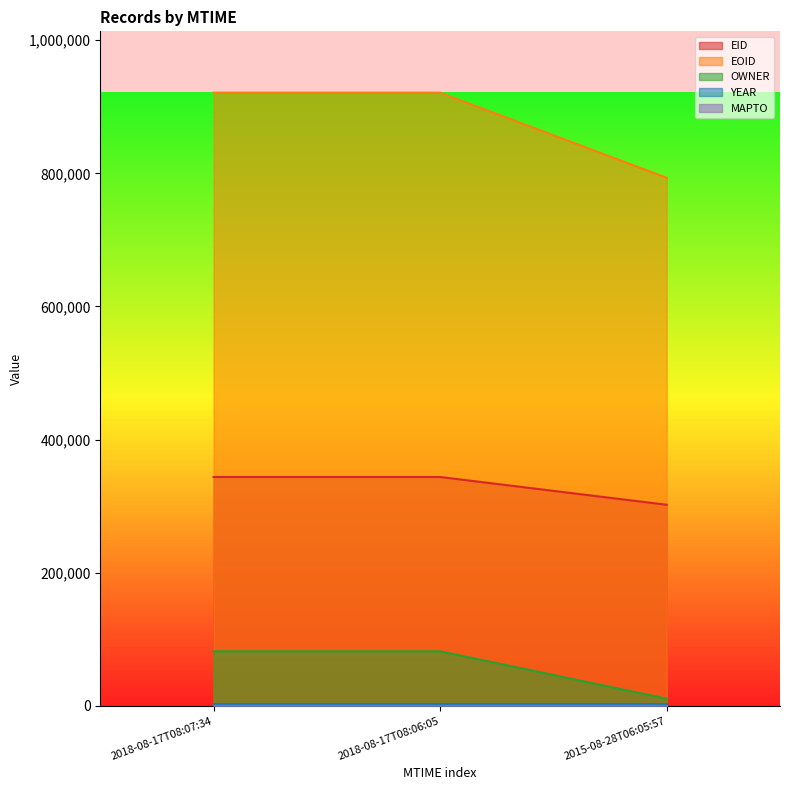

Which has a higher value, 2018-08-17T08:06:05 or 2018-08-17T08:07:34?

2018-08-17T08:07:34